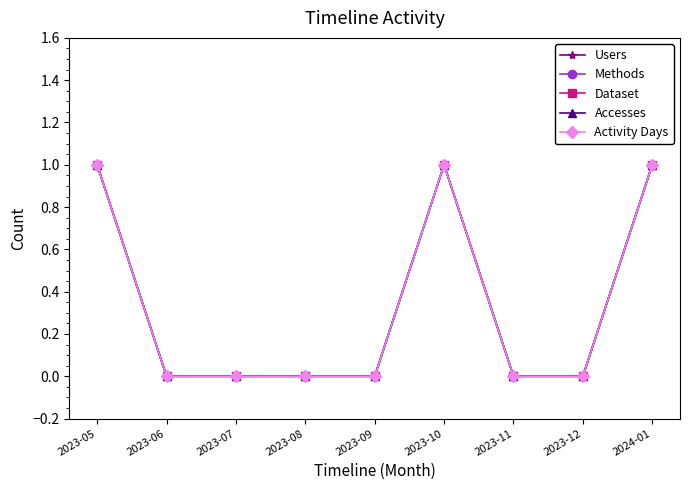

Does the chart have visible grid lines?

No